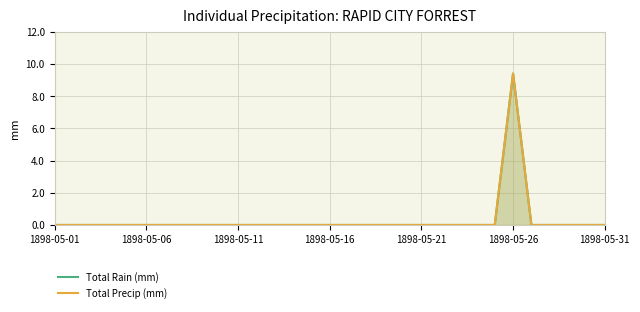

At which label is Total Rain (mm) closest to 4?

1898-05-01